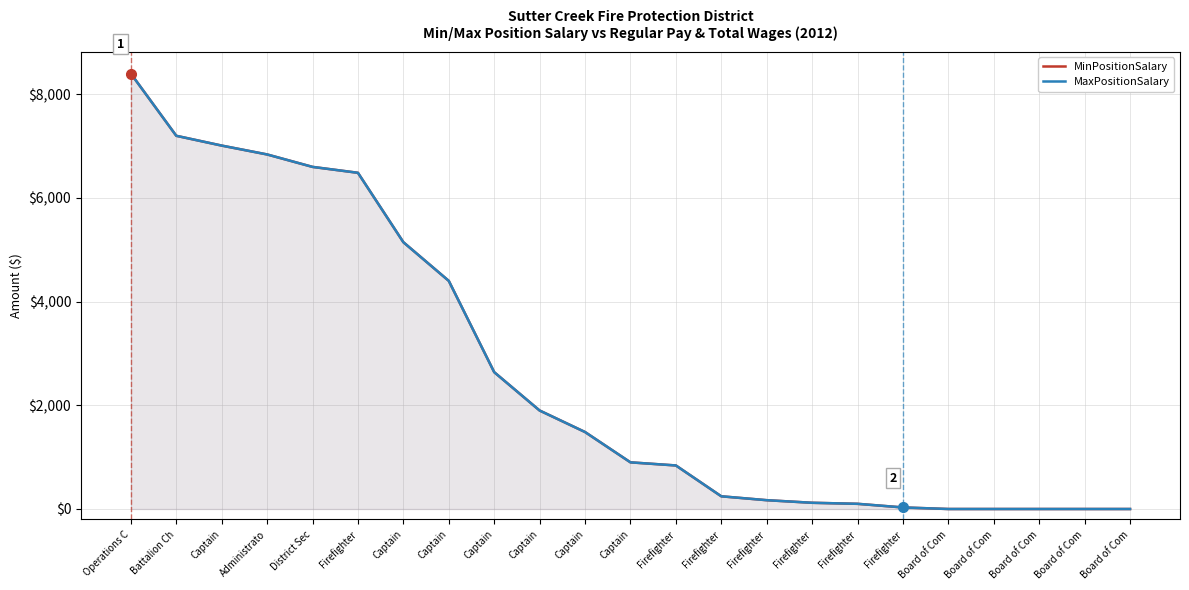

True or false: MinPositionSalary and MaxPositionSalary cross at least once.

False